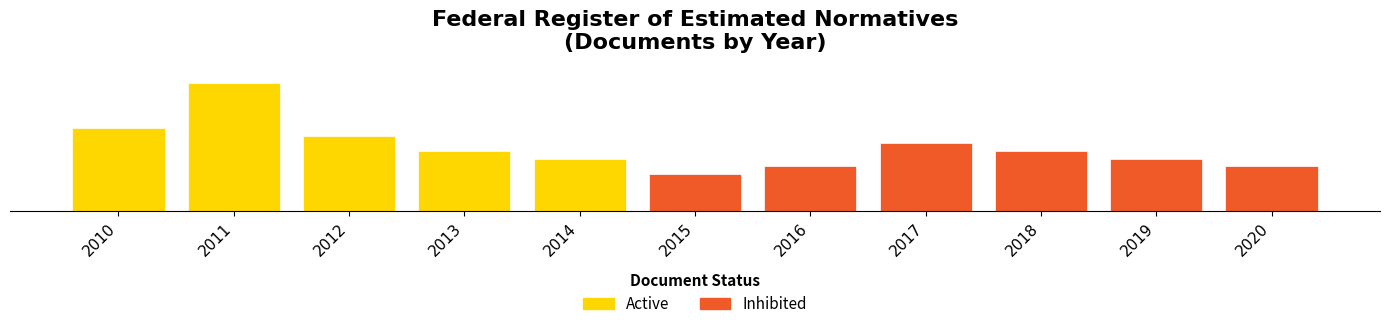

Reading right to left, extract all data points from this chart.

Active: 2020=0	2019=0	2018=0	2017=0	2016=0	2015=0	2014=7	2013=8	2012=10	2011=17	2010=11
Inhibited: 2020=6	2019=7	2018=8	2017=9	2016=6	2015=5	2014=0	2013=0	2012=0	2011=0	2010=0